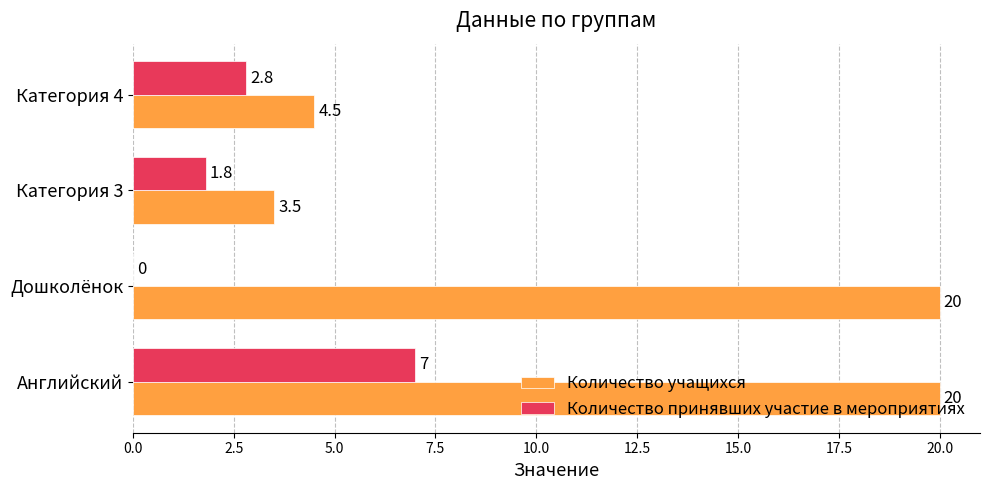

The value of Количество принявших участие в мероприятиях at Категория 4 is 1.2. True or false?

False